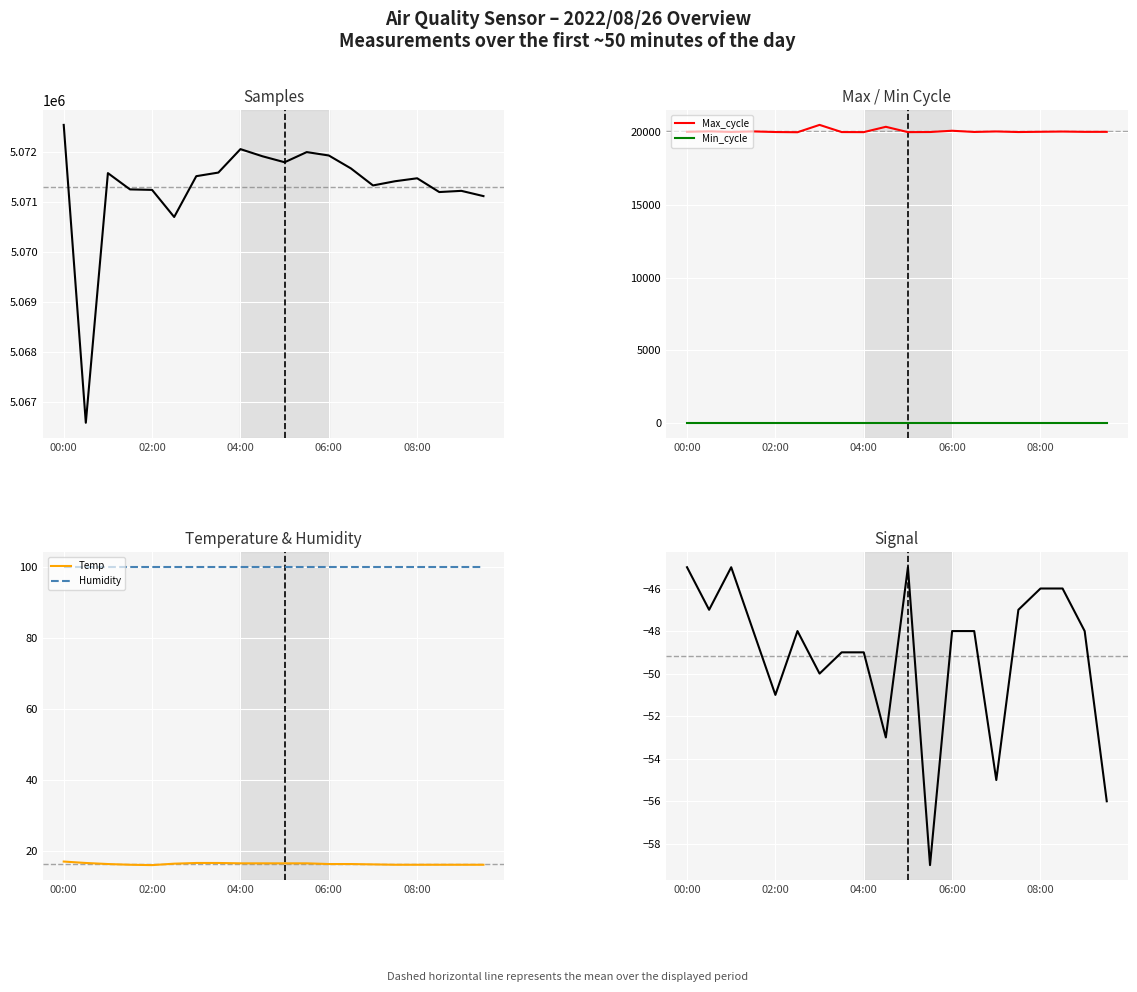

What is the smallest value displayed?

-59.0